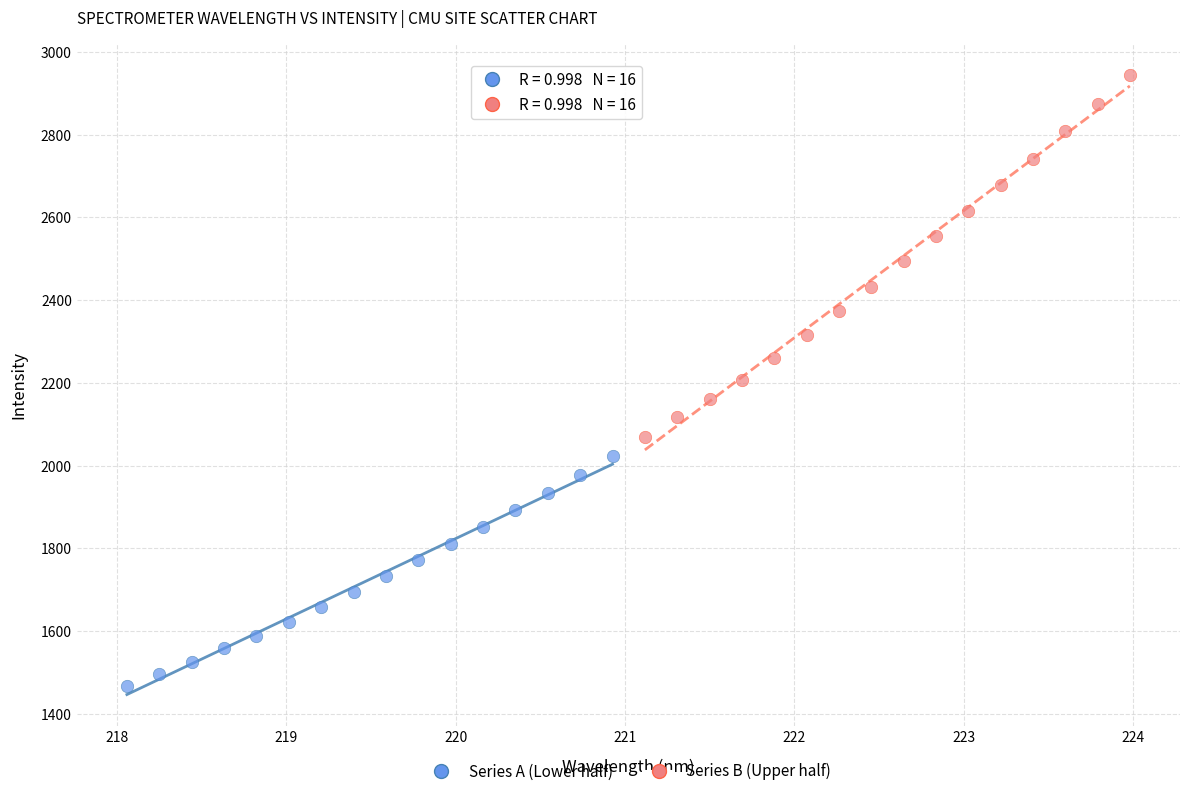

Which series reaches the maximum Y coordinate?

Series B (Upper half)